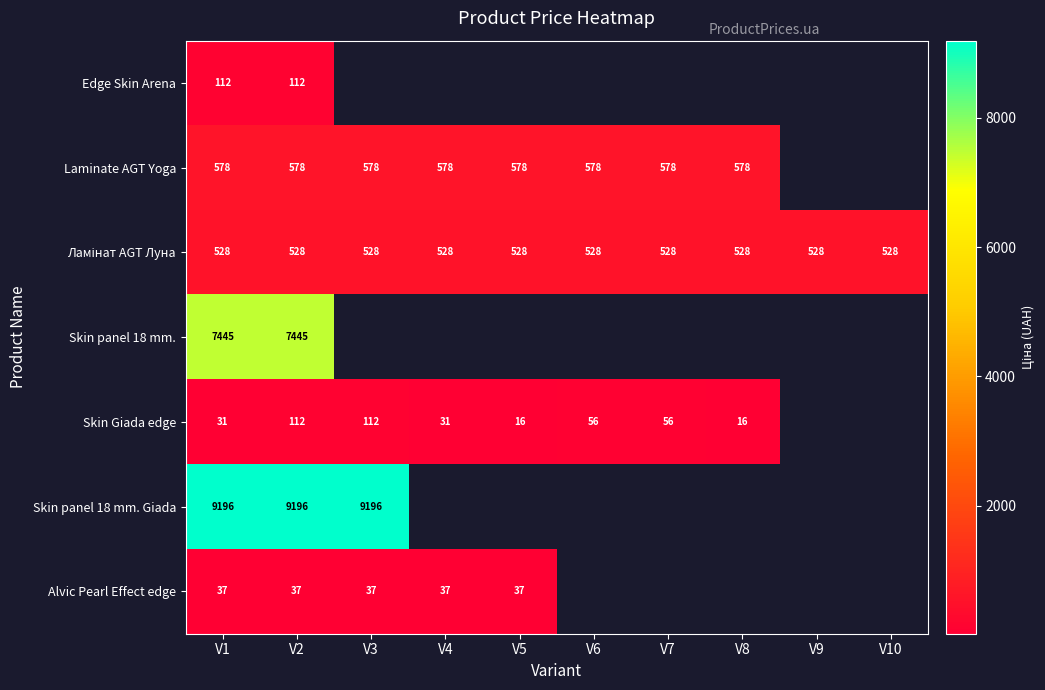

Between V2 and V7, which series saw the biggest shift?

Skin Giada edge